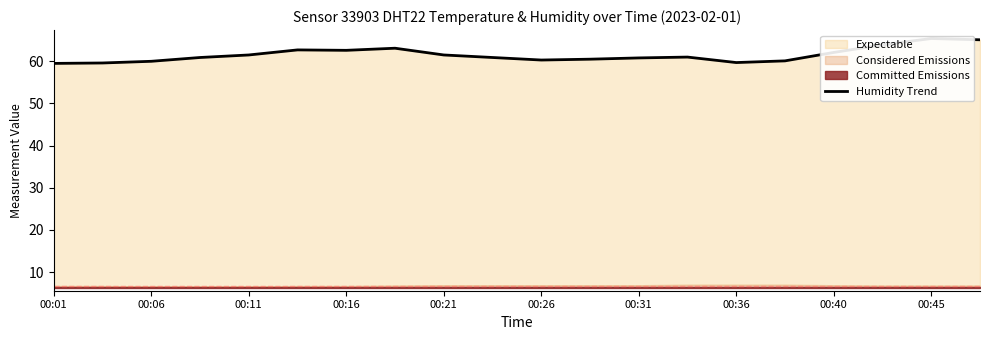

Approximately how many times larger is the value at 00:31 compared to 00:11?

1.0